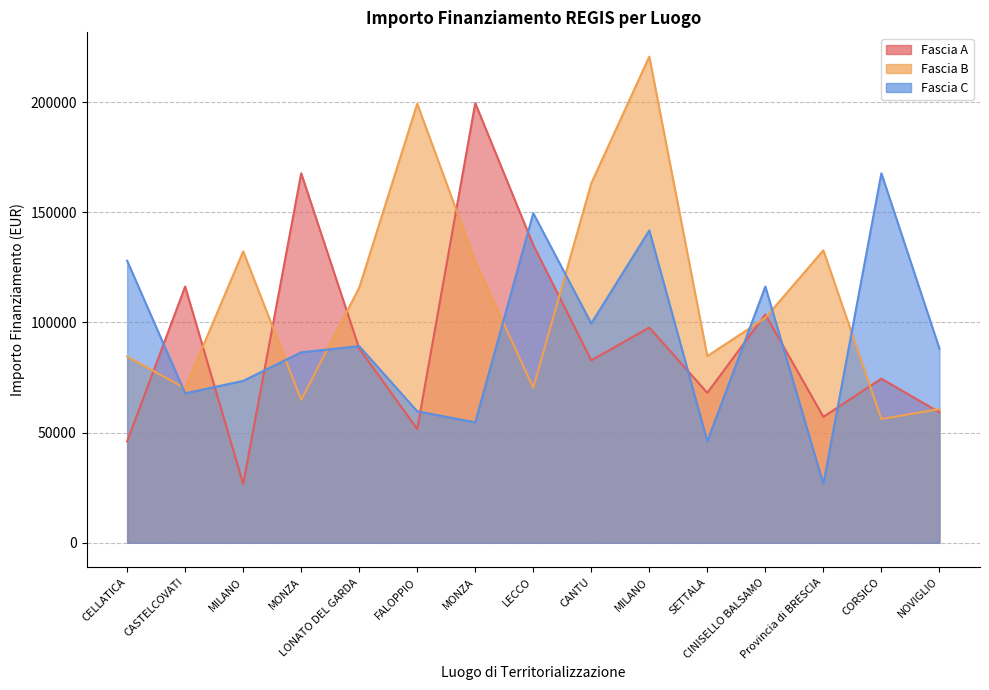

True or false: Fascia C and Fascia B cross at least once.

True